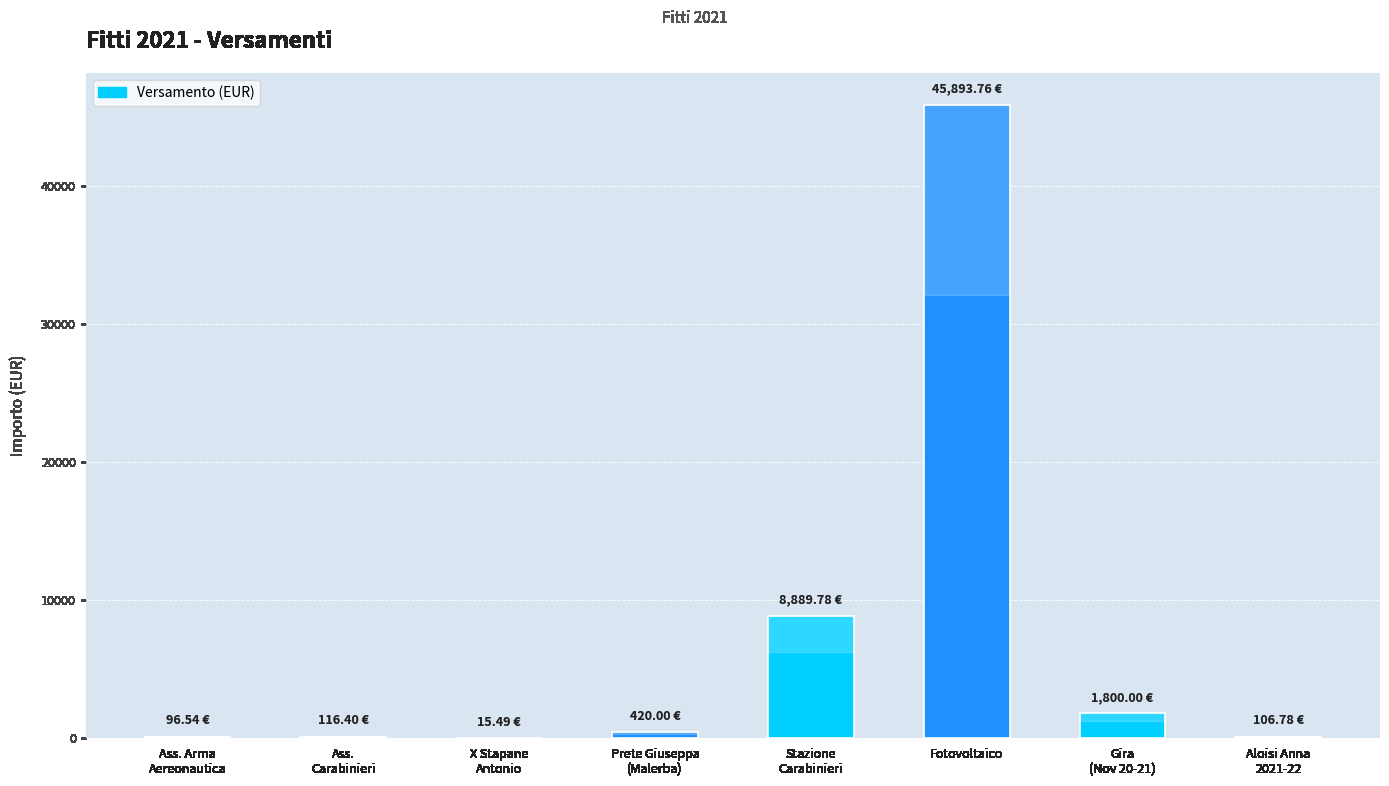

Which category has the highest value across all series?

Fotovoltaico